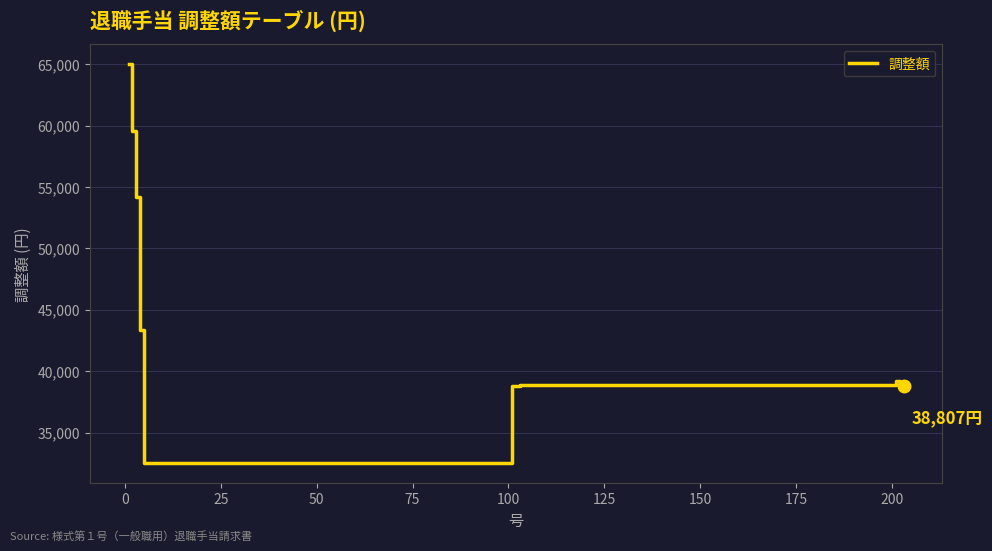

What is the difference between the maximum and minimum values?

32500